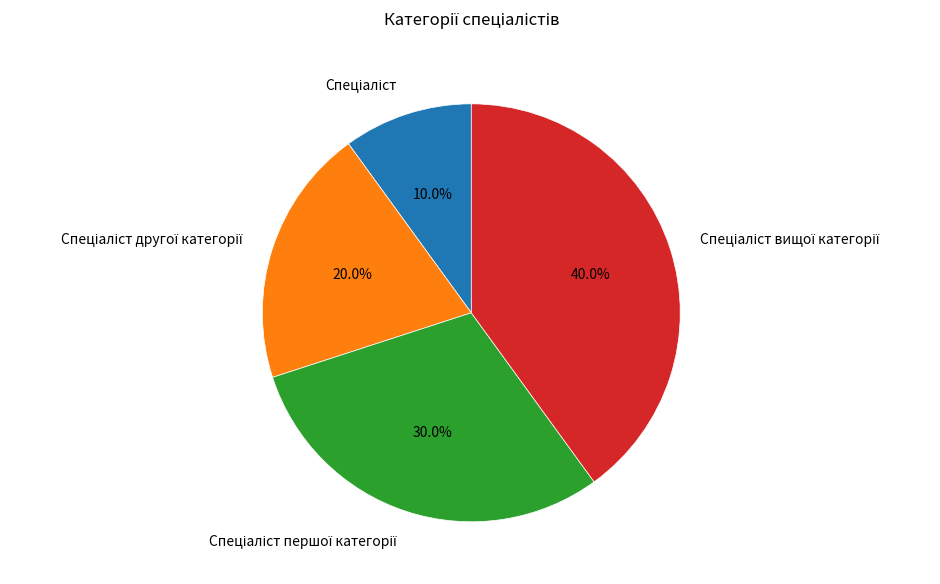

Is there any slice that represents more than half of the pie?

No